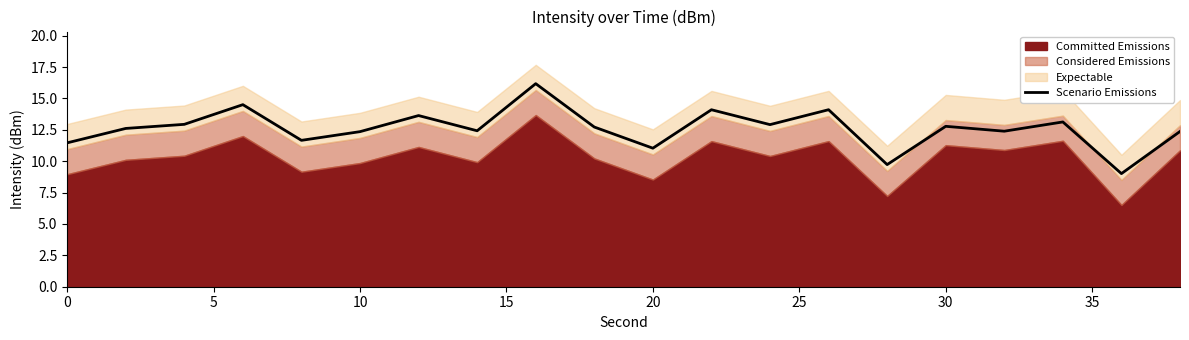

Reading left to right, list all the values displayed in this chart.

11.5	12.6	12.9	14.5	11.7	12.4	13.6	12.4	16.2	12.7	11.0	14.1	12.9	14.1	9.7	12.8	12.4	13.1	9.0	12.4